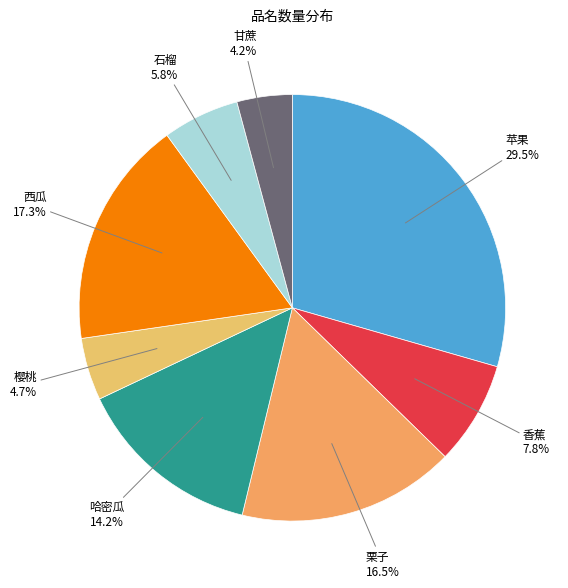

Is it true that 苹果 is 16% of the pie?

False